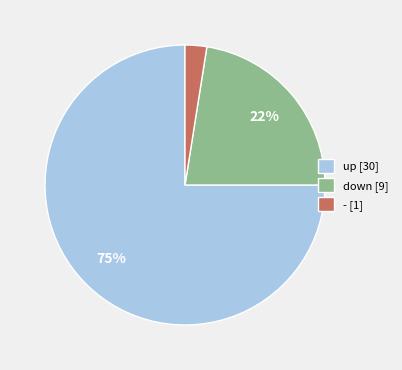

Which slice is the smallest?

-